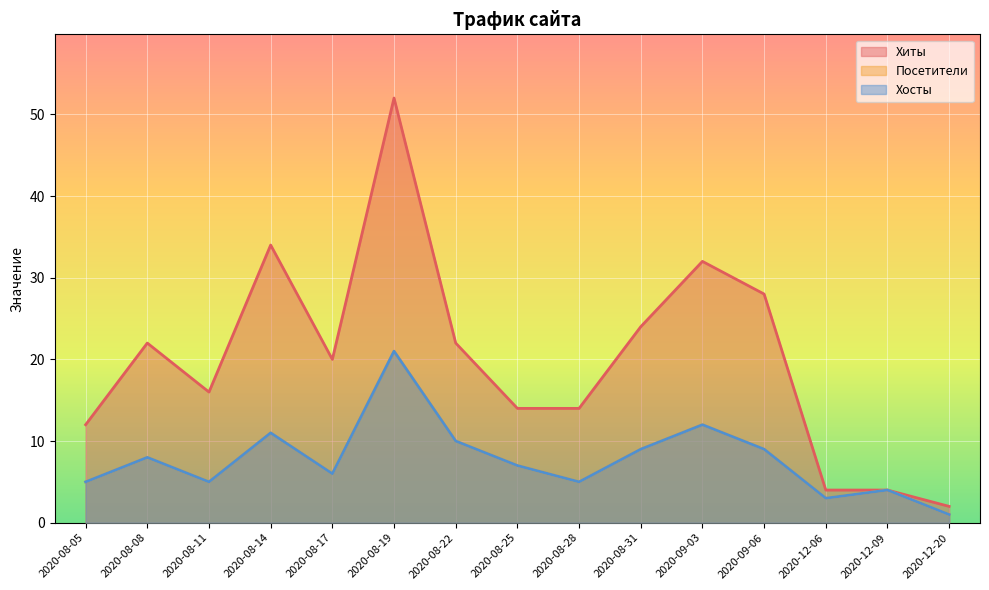

How many data points does each series have?

15